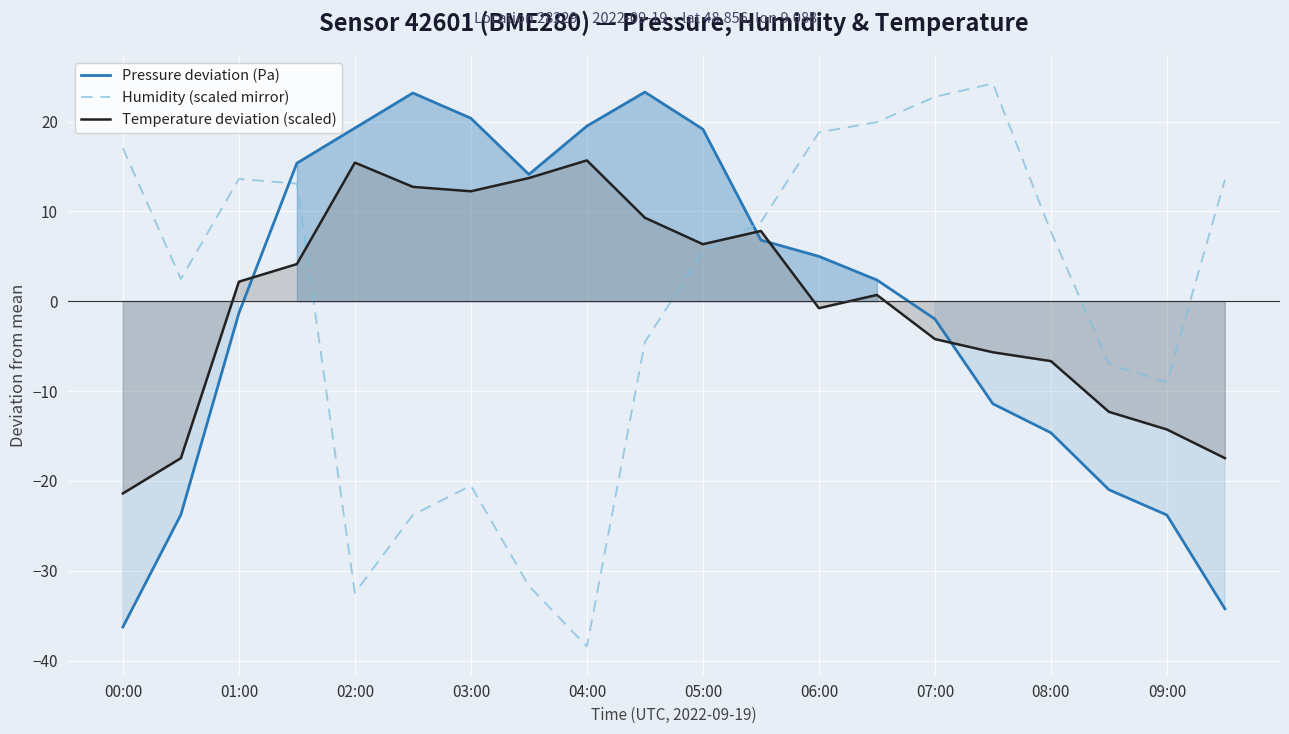

What is the approximate value of Pressure deviation (Pa) at 09:00?

-23.8